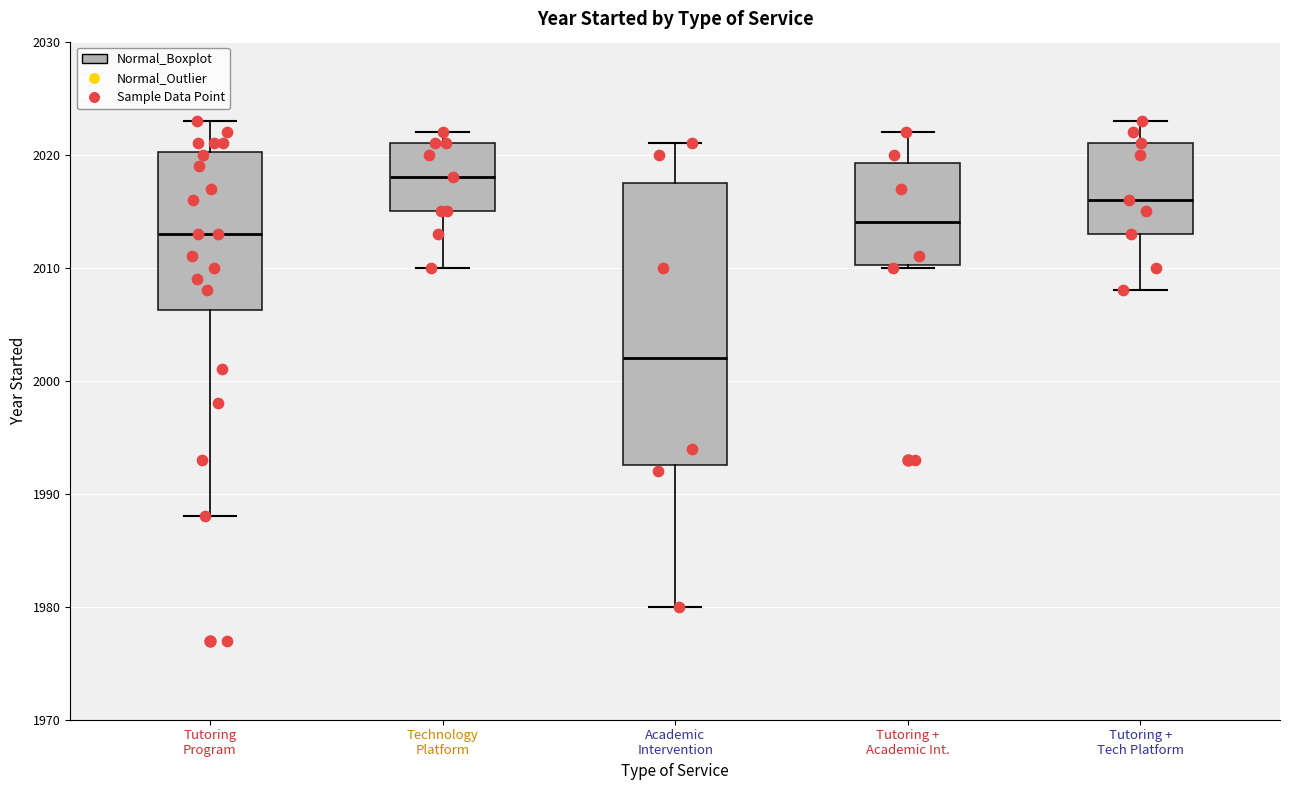

Reading left to right, read every box against the y-axis: the position of its median line, the range the box covers, and the ends of its whiskers. The values are not printed on the chart, so give them approximately, as read against the axis.

Tutoring Program: median 2013, box 2006 to 2020, whiskers 1988 to 2023
Technology Platform: median 2018, box 2015 to 2021, whiskers 2010 to 2022
Academic Intervention: median 2002, box 1993 to 2018, whiskers 1980 to 2021
Tutoring + Academic Int.: median 2014, box 2010 to 2019, whiskers 2010 to 2022
Tutoring + Tech Platform: median 2016, box 2013 to 2021, whiskers 2008 to 2023